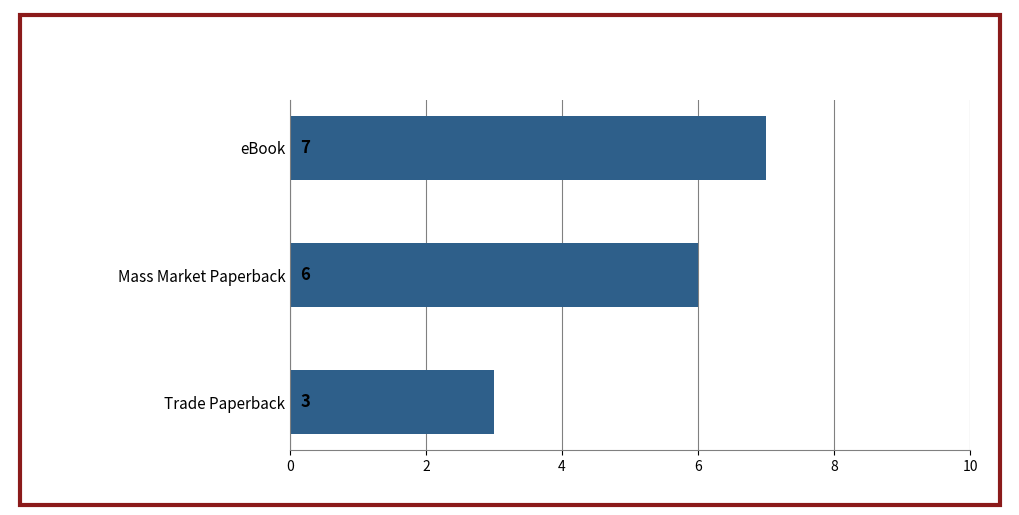

Between Mass Market Paperback and Trade Paperback, which is larger?

Mass Market Paperback